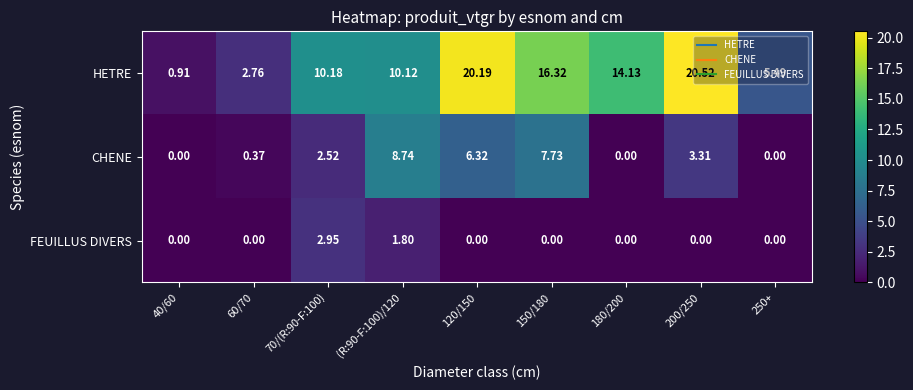

Count the number of categories in the chart.

9